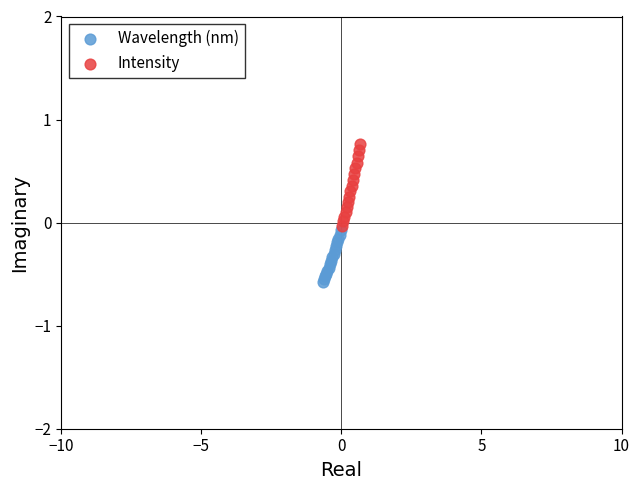

Which series contains the lowest Y value?

Wavelength (nm)